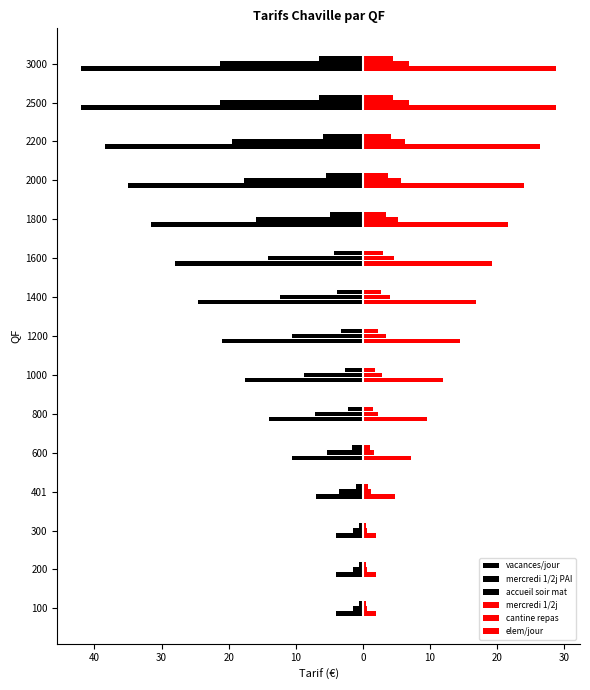

How many bars are there in each group?

6